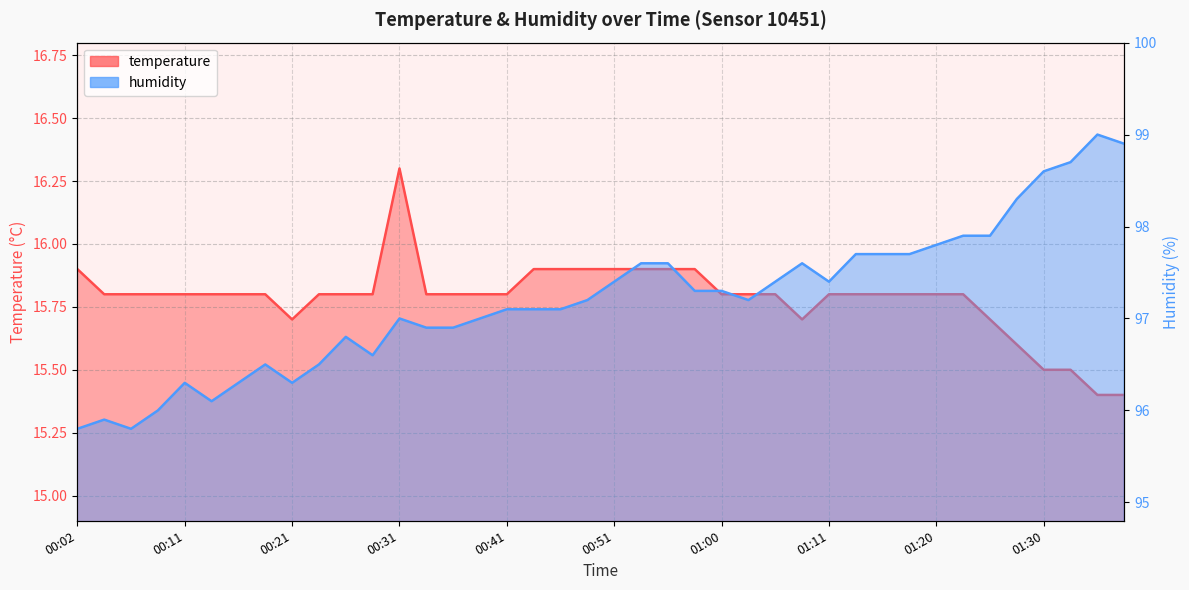

What position from the right is 01:20?

8